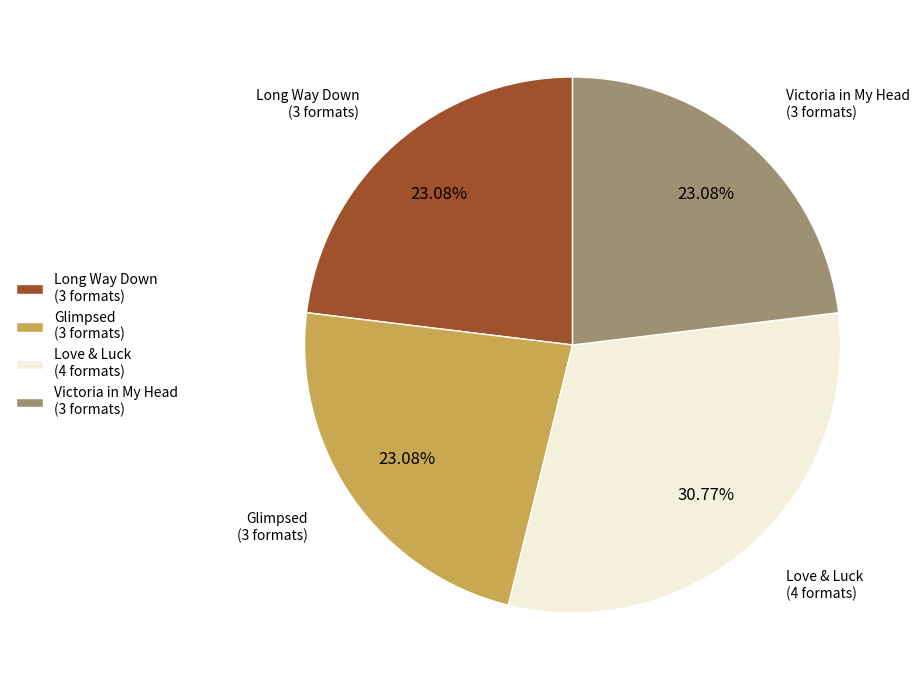

Do Glimpsed (3 formats) and Long Way Down (3 formats) together represent more than half of the pie?

No